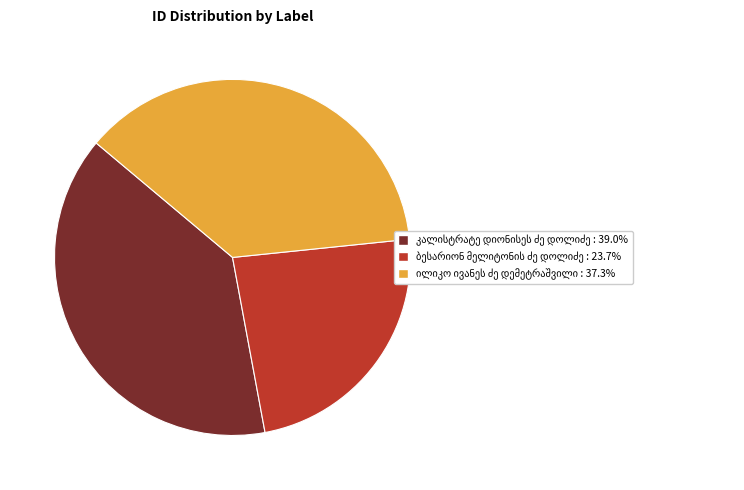

Is there a majority slice in this chart?

No